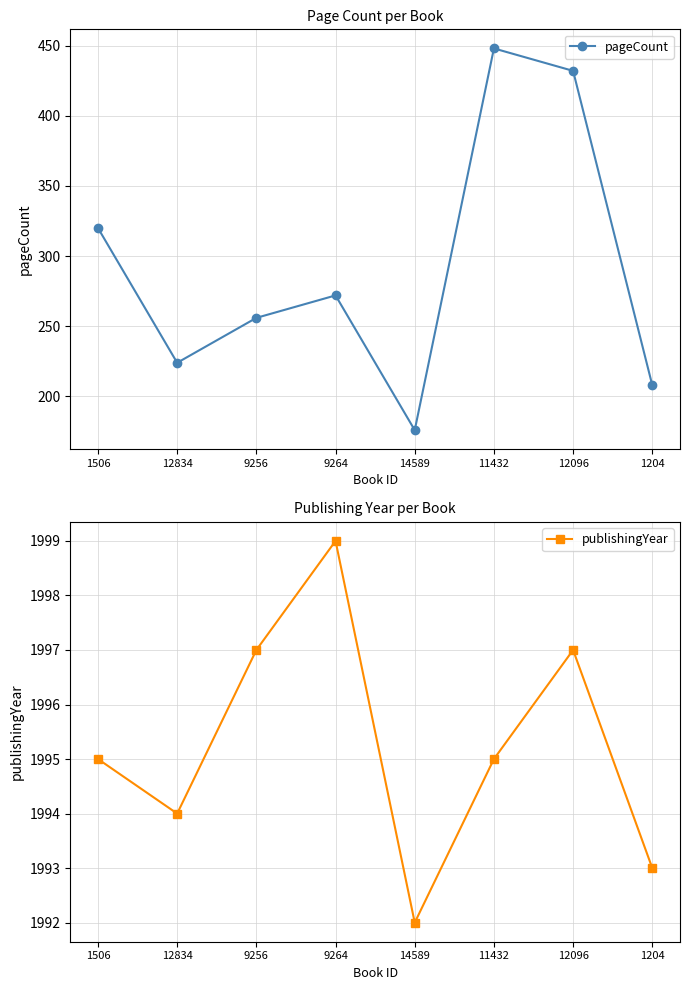

What is the total value across all series at 1204?

2201